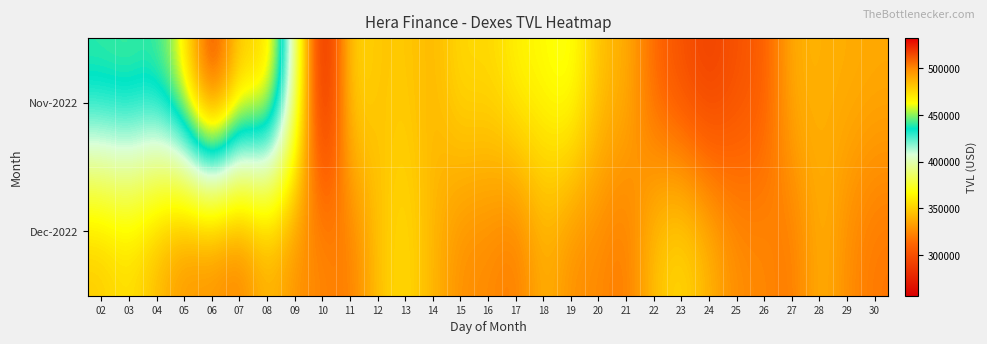

Reading left to right, transcribe all the data shown in this chart.

Nov-2022: 02=443561.2	03=445647.1	04=441577.0	05=469156.9	06=532391.5	07=475690.0	08=484550.4	09=402297.7	10=256434.7	11=358331.8	12=344504.3	13=348998.2	14=339505.9	15=355681.1	16=352332.8	17=364000.6	18=366389.9	19=374116.2	20=343410.9	21=339517.1	22=310978.3	23=299821.5	24=290479.6	25=301325.4	26=305883.0	27=339893.3	28=338428.9	29=337877.5	30=336103.4
Dec-2022: 02=346213.6	03=355310.5	04=340475.4	05=325557.0	06=325180.9	07=317606.3	08=340475.4	09=325557.0	10=325180.9	11=317606.3	12=346213.6	13=355310.5	14=340475.4	15=325557.0	16=325180.9	17=317606.3	18=340475.4	19=325557.0	20=325180.9	21=317606.3	22=346213.6	23=355310.5	24=340475.4	25=325557.0	26=325180.9	27=317606.3	28=340475.4	29=325557.0	30=317606.3